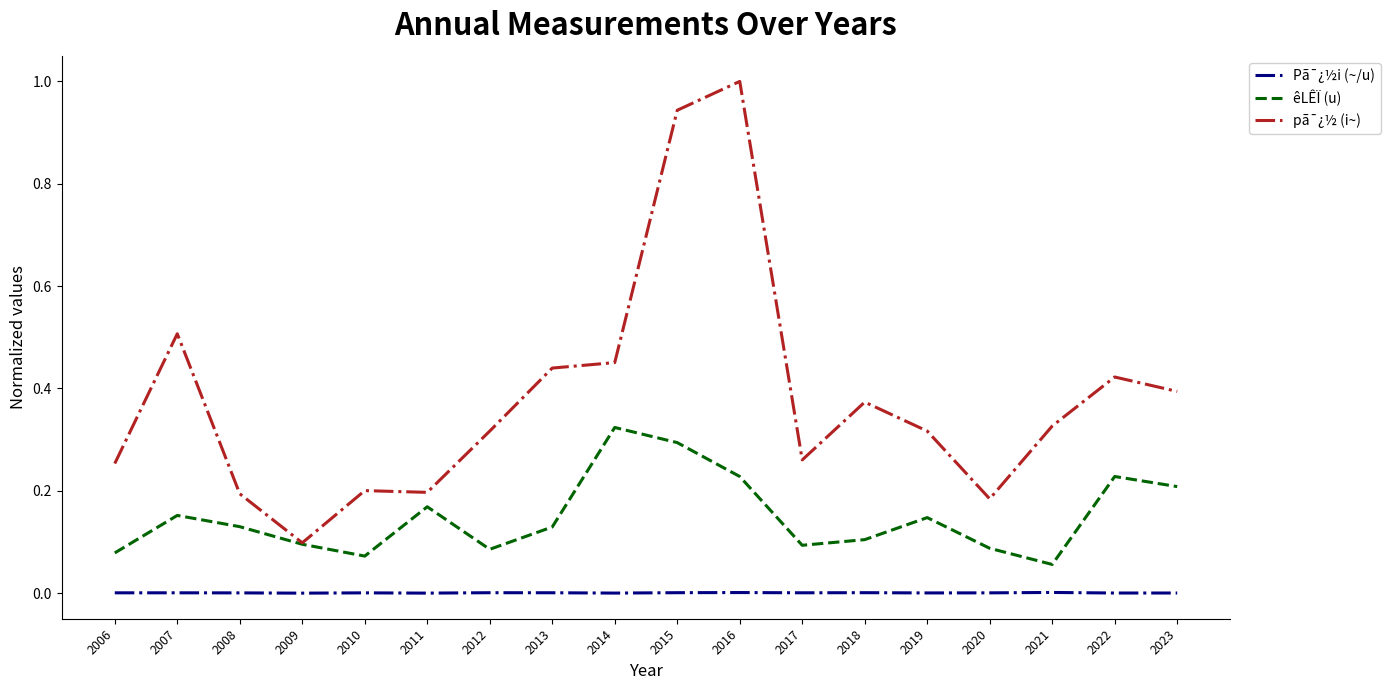

At which label is pã¯¿½ (i~) closest to 0?

2009